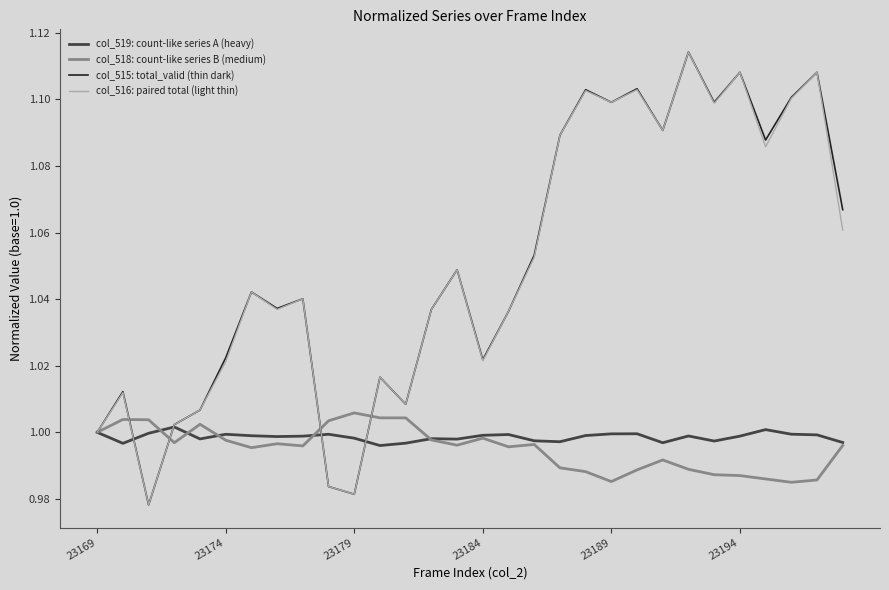

What is the maximum value for col_516: paired total (light thin)?

1.1